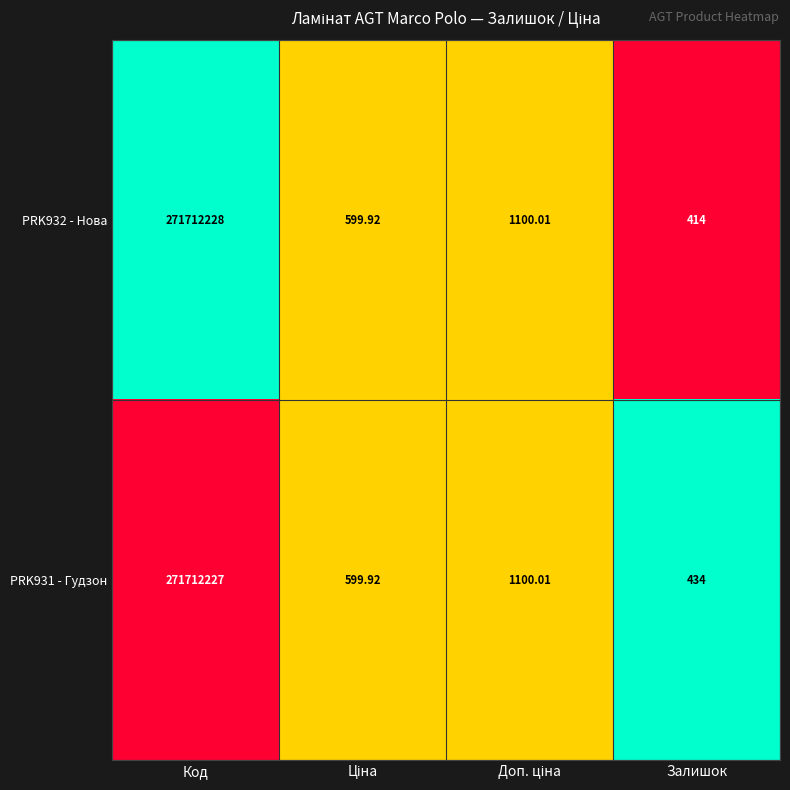

At which category is the sum across all series the highest?

Код